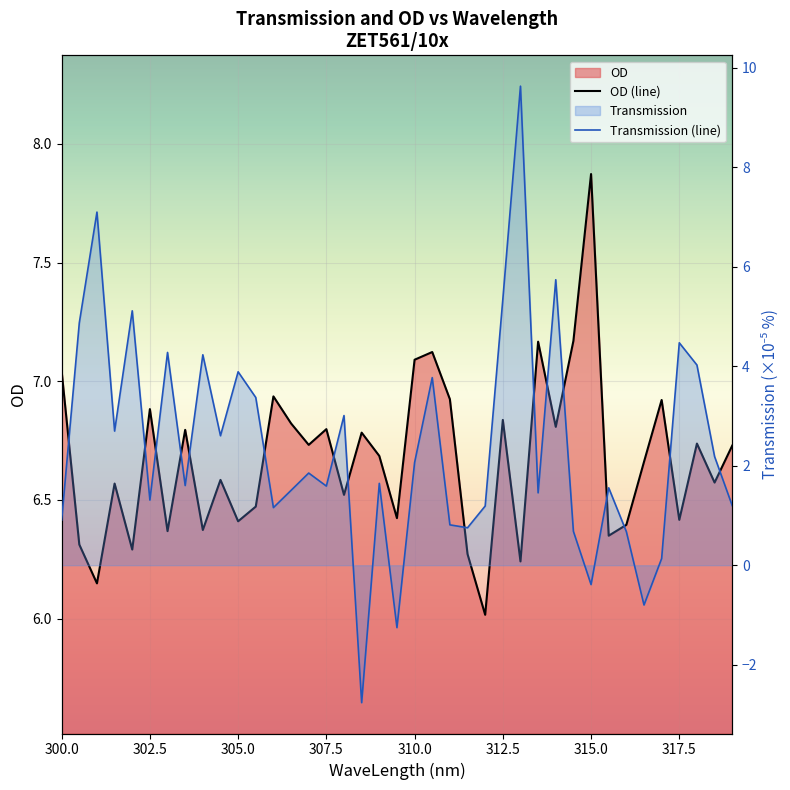

What is the sum of all OD values?

260.3